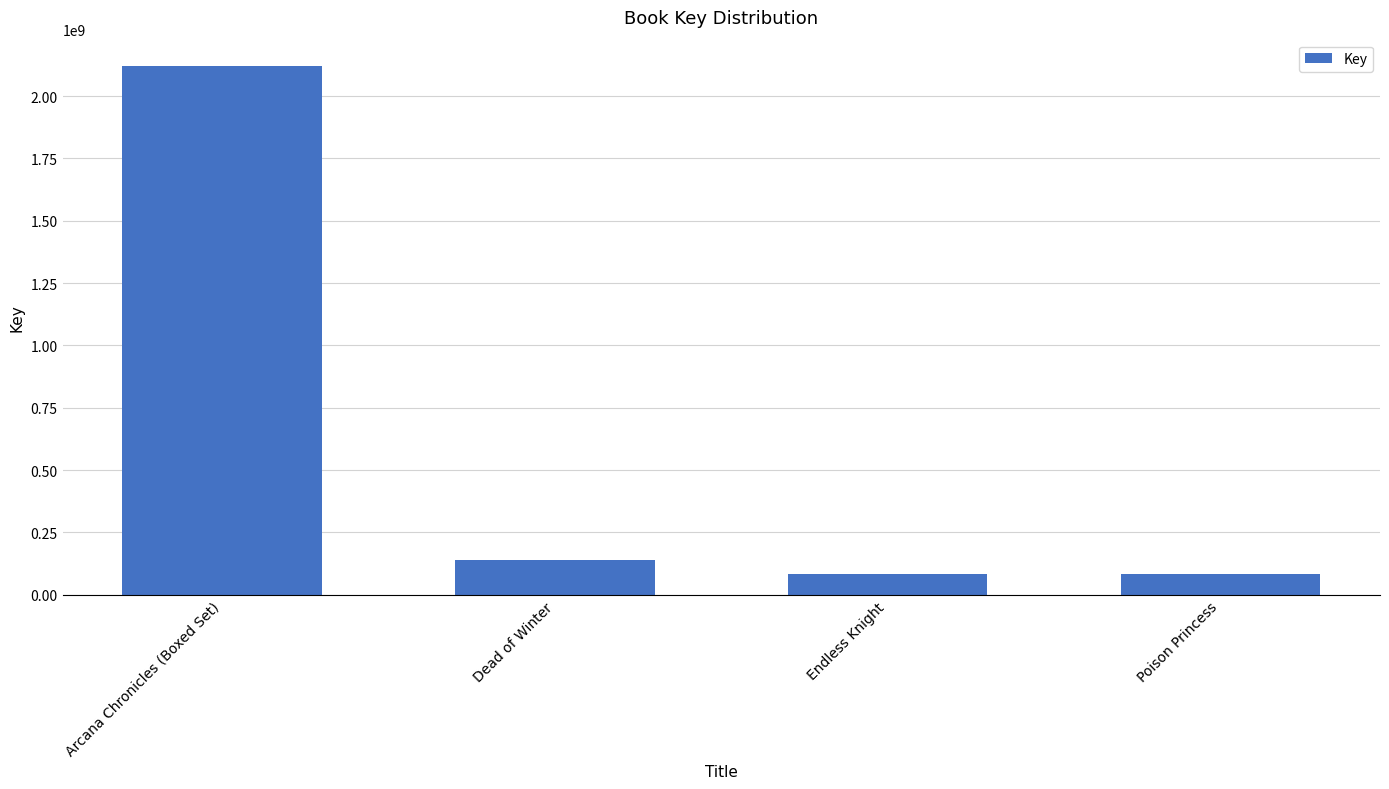

What is the maximum value shown in the chart?

2119936778